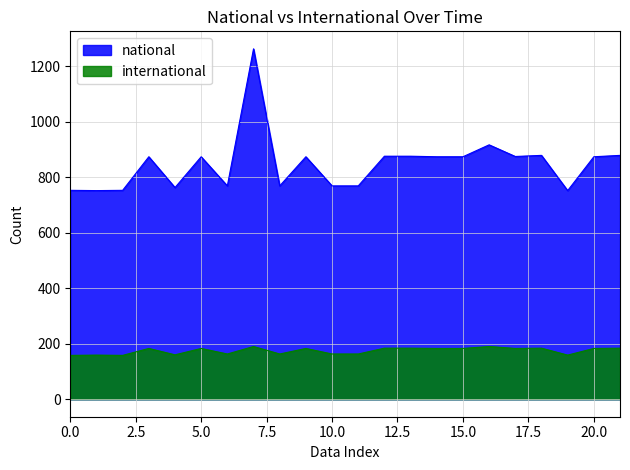

The value of international at 5.0 is 183. True or false?

True